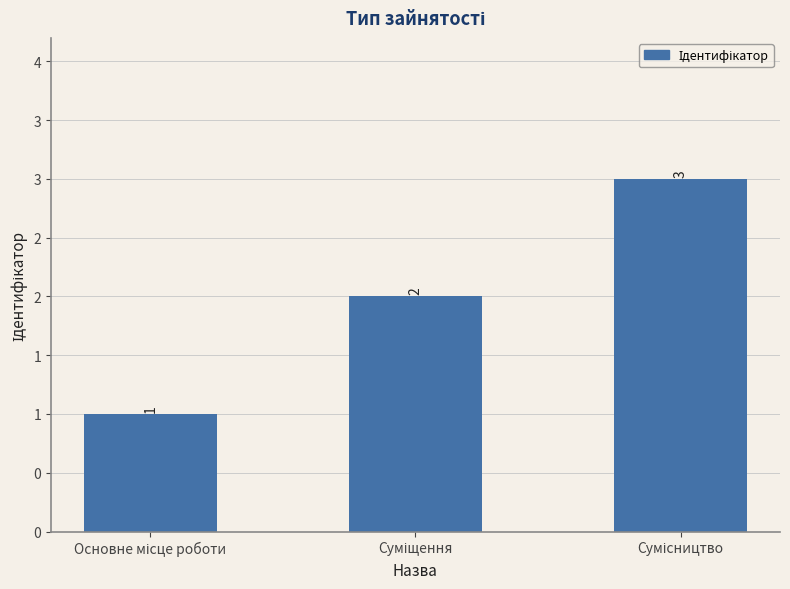

Does the chart contain any negative values?

No